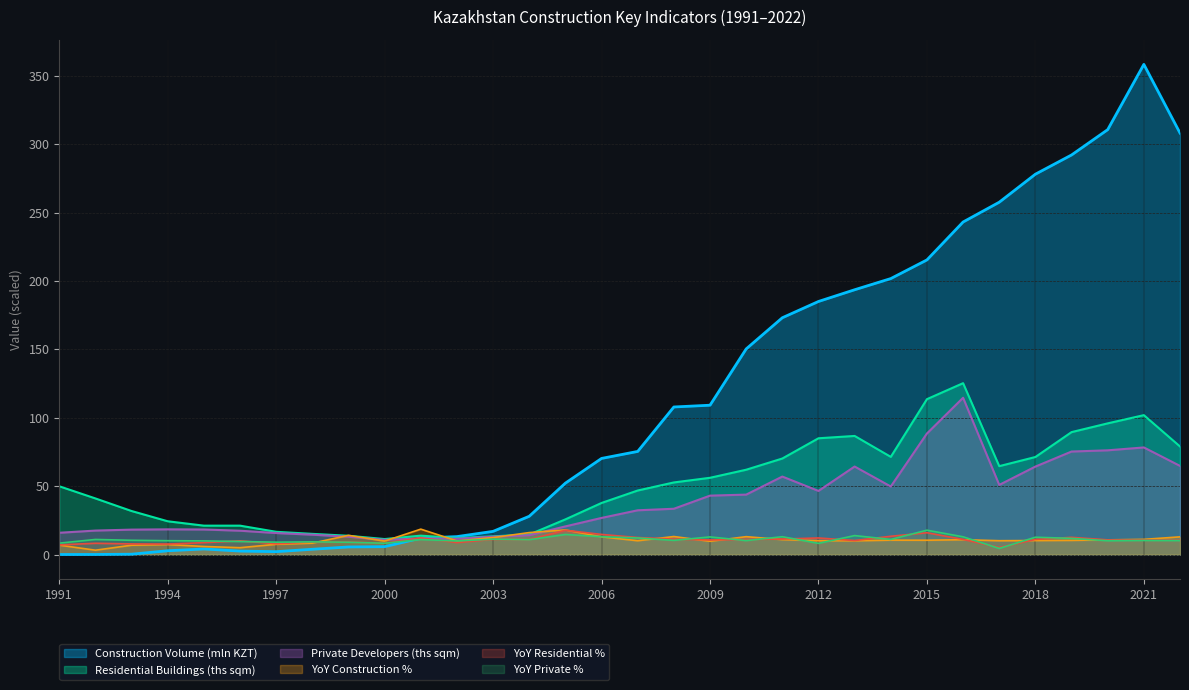

What is the difference between the second highest and minimum values in the YoY Construction % series?

14.8